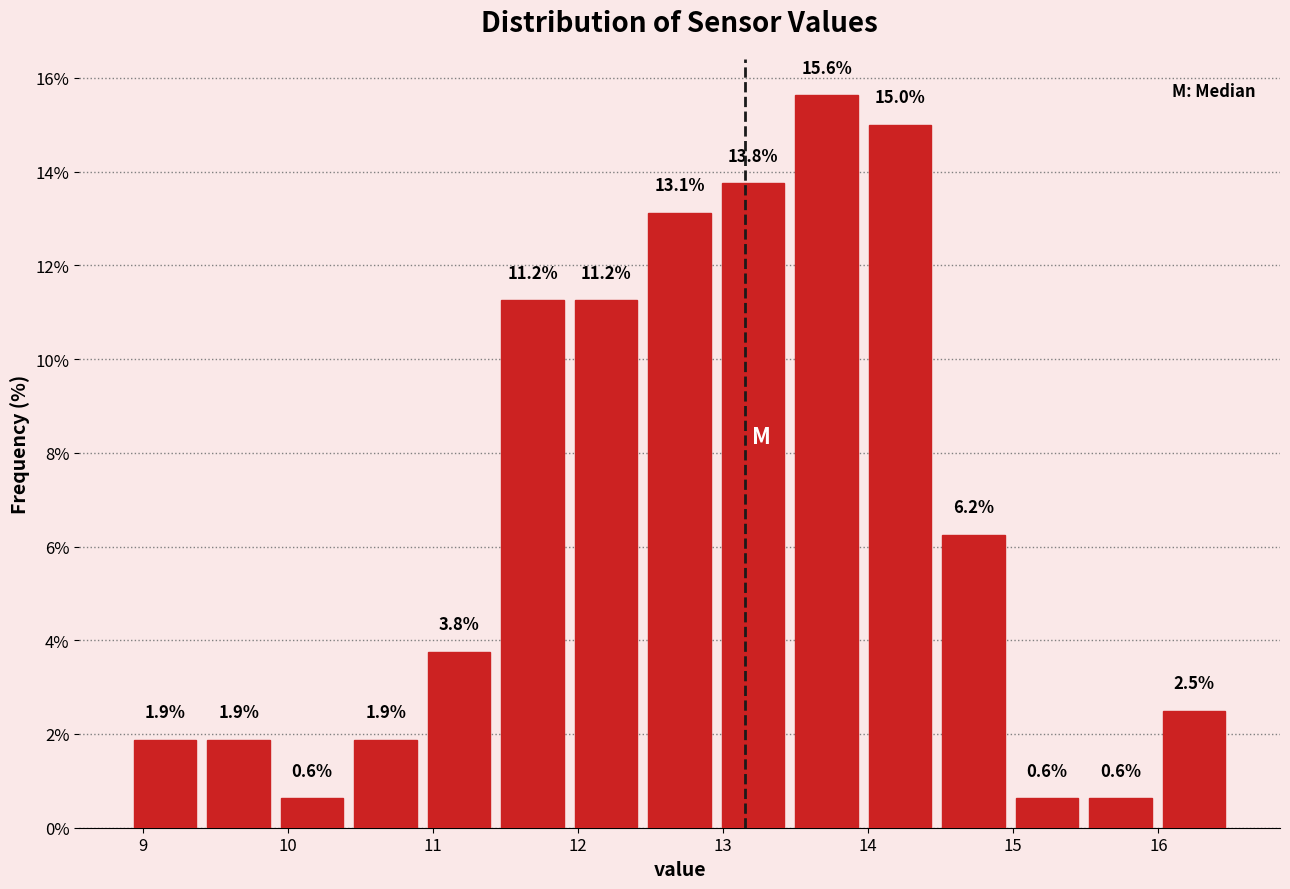

Which range on the x-axis has the tallest bar?

13.5 to 14.0